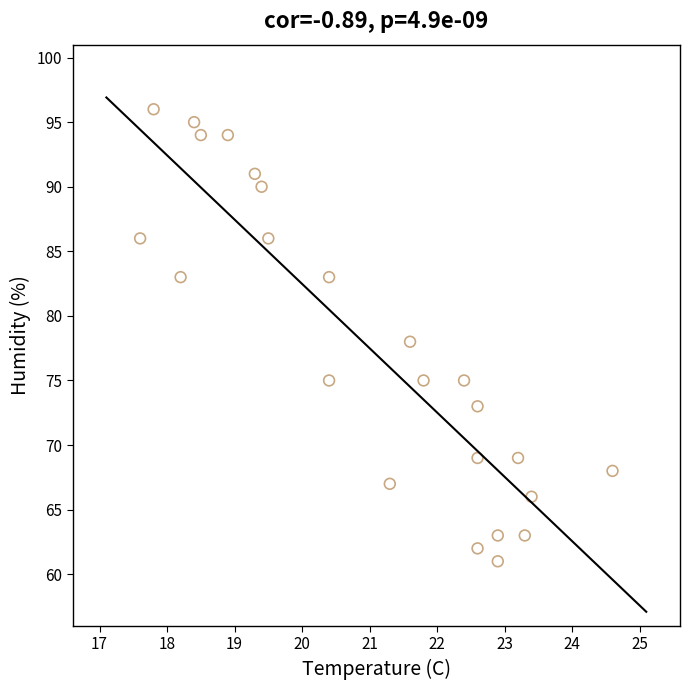

What is the range of Y values (max minus min)?

35